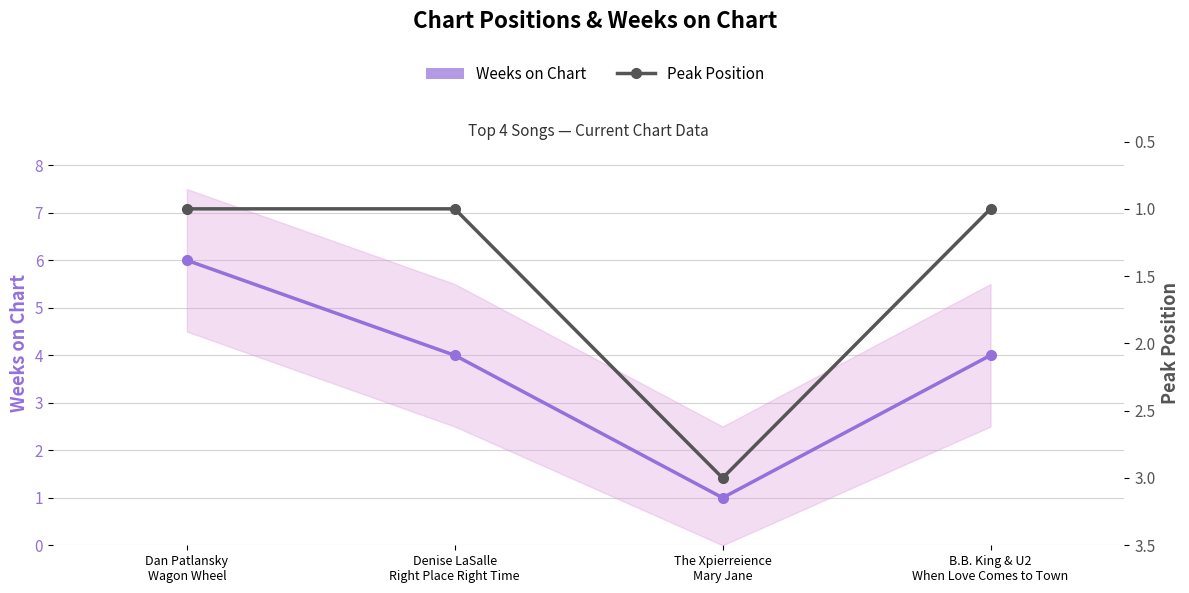

At how many categories does at least one series exceed 5?

1